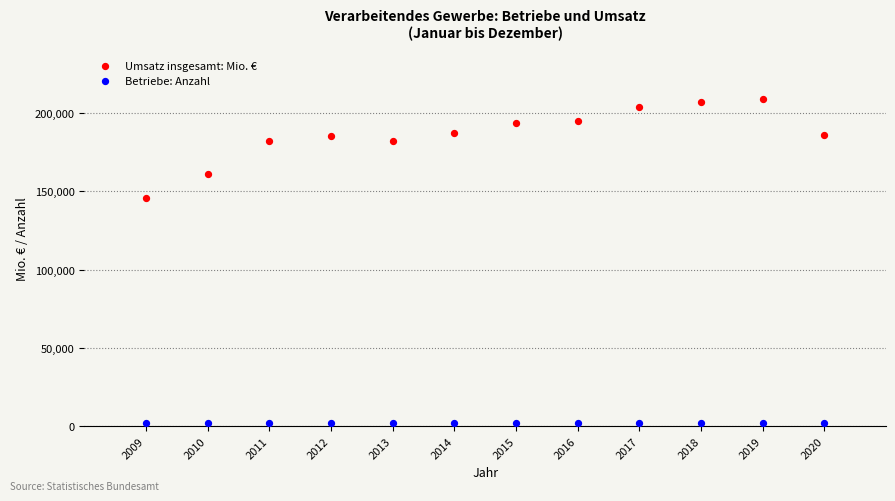

What is the X range (max minus min) for the scatter plot?

11